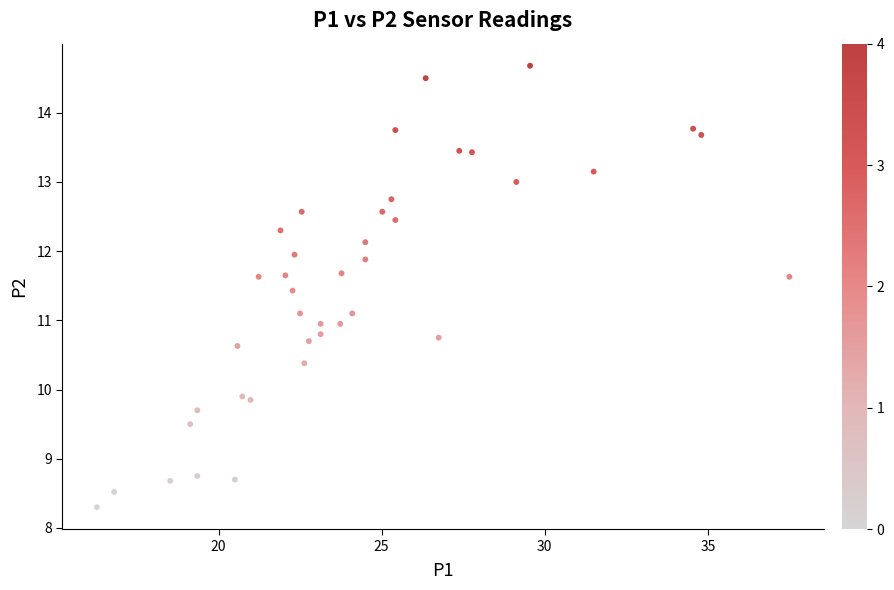

What is the range of X values (max minus min)?

21.2